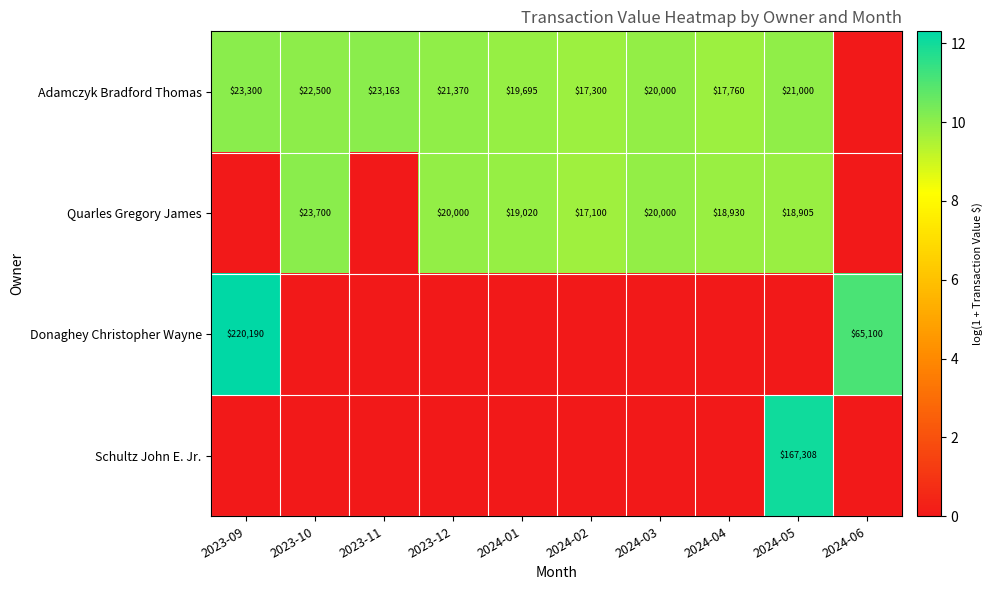

Is it true that Donaghey Christopher Wayne equals 220190 at 2023-09?

True